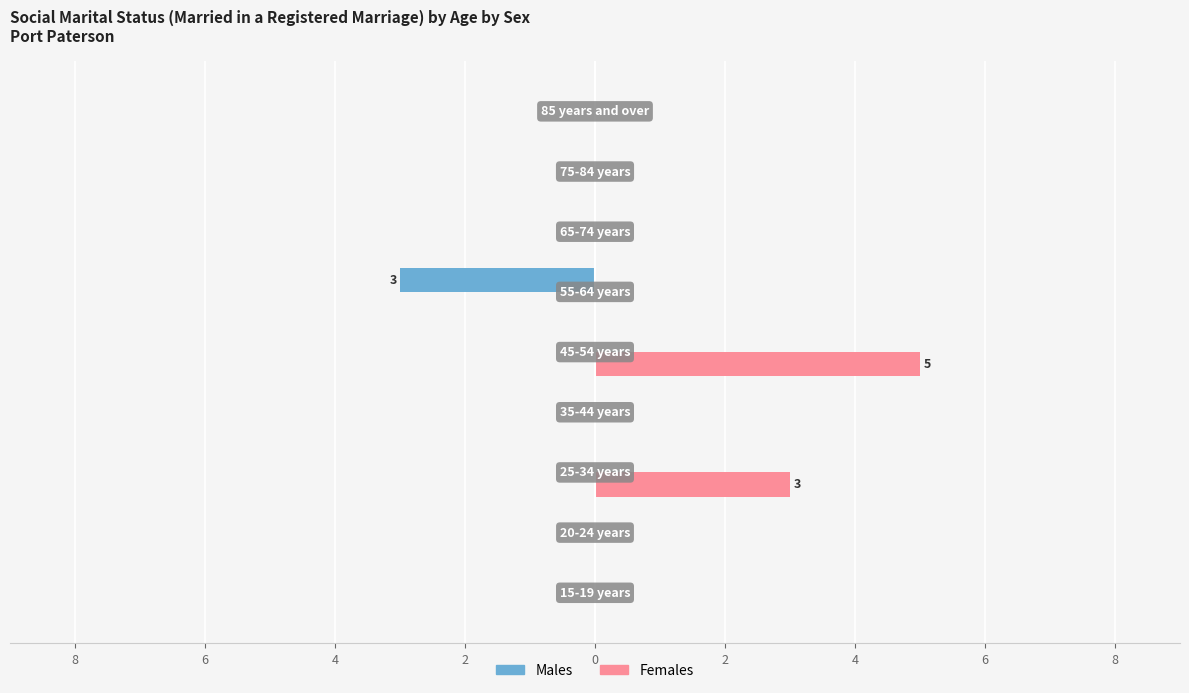

List the series in order of their overall mean, lowest first.

Males, Females